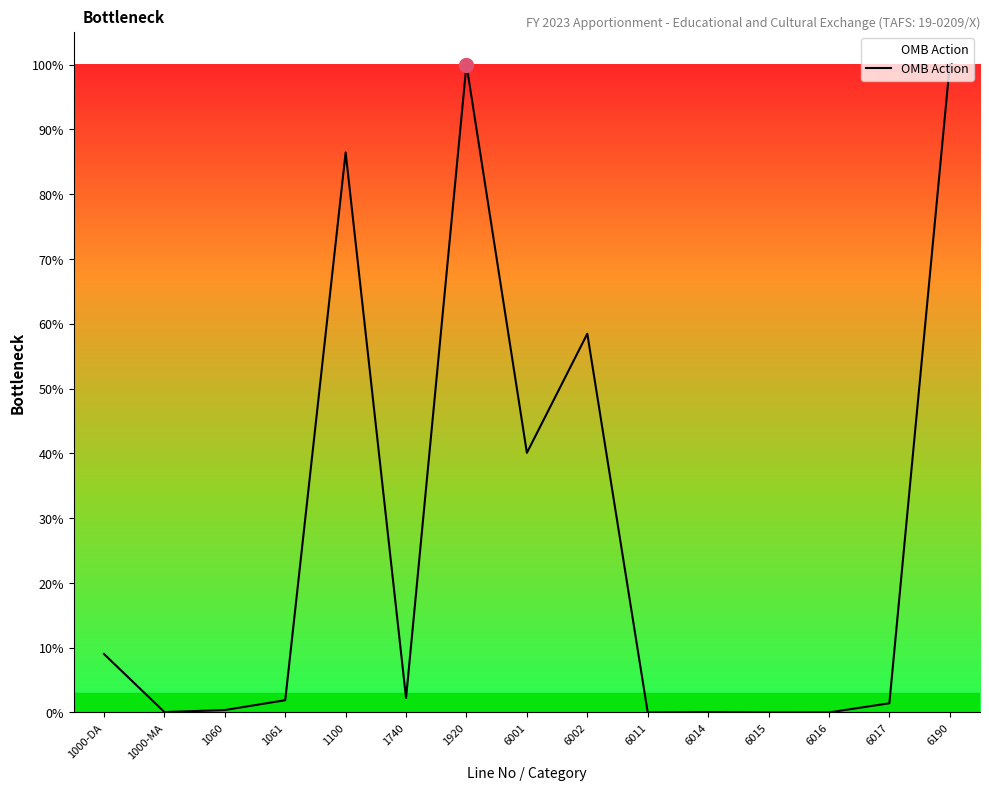

Is it true that the value at 6014 is 289514?

False